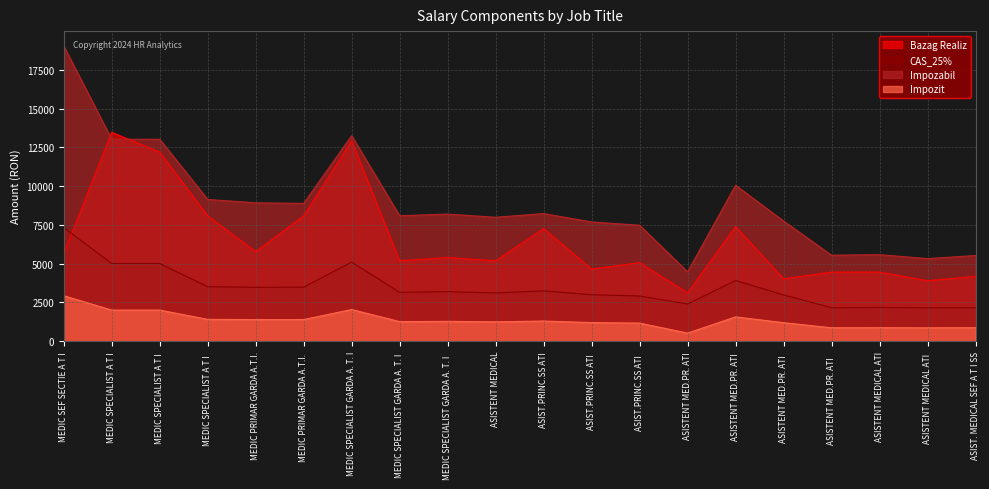

True or false: Impozit has a value of 478 at MEDIC SPECIALIST GARDA A. T. I .

False